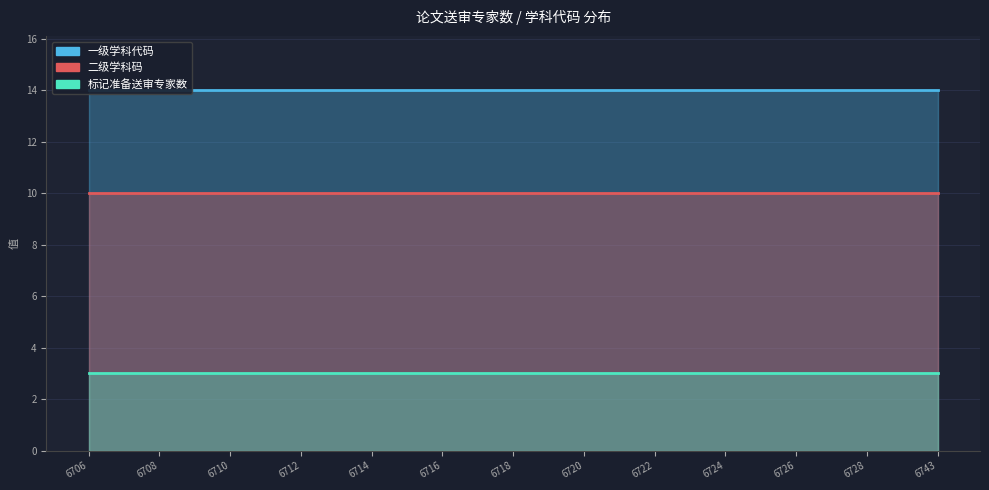

Rank the series at 6728 from highest to lowest value.

一级学科代码, 二级学科码, 标记准备送审专家数